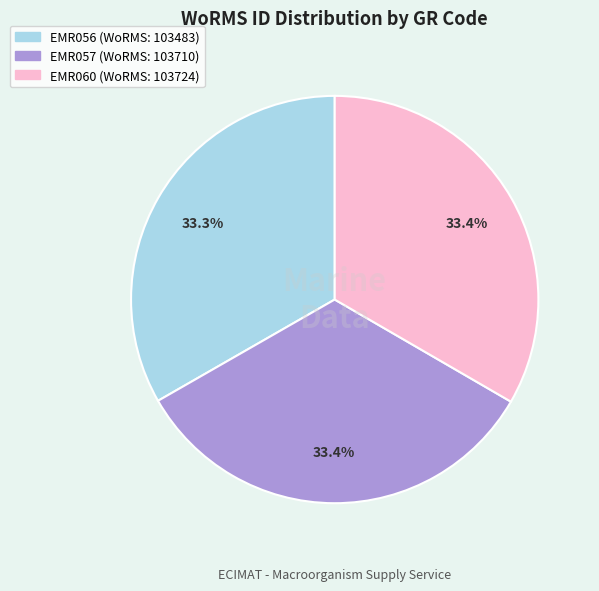

What is the ratio of the value at EMR056 to the value at EMR057?

1.0